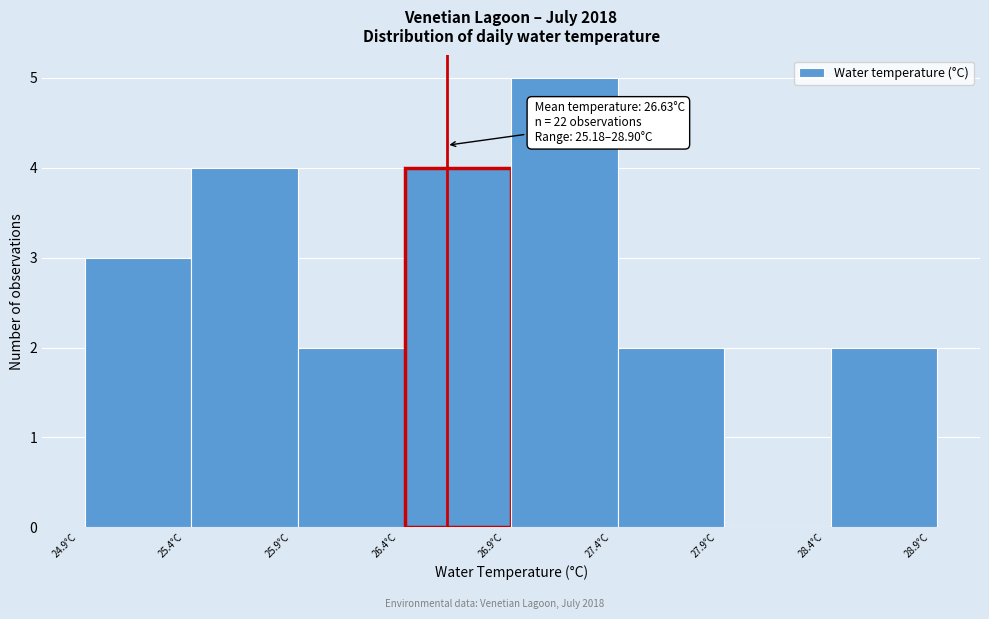

Over which range of the x-axis is the bar tallest?

26.93 to 27.43